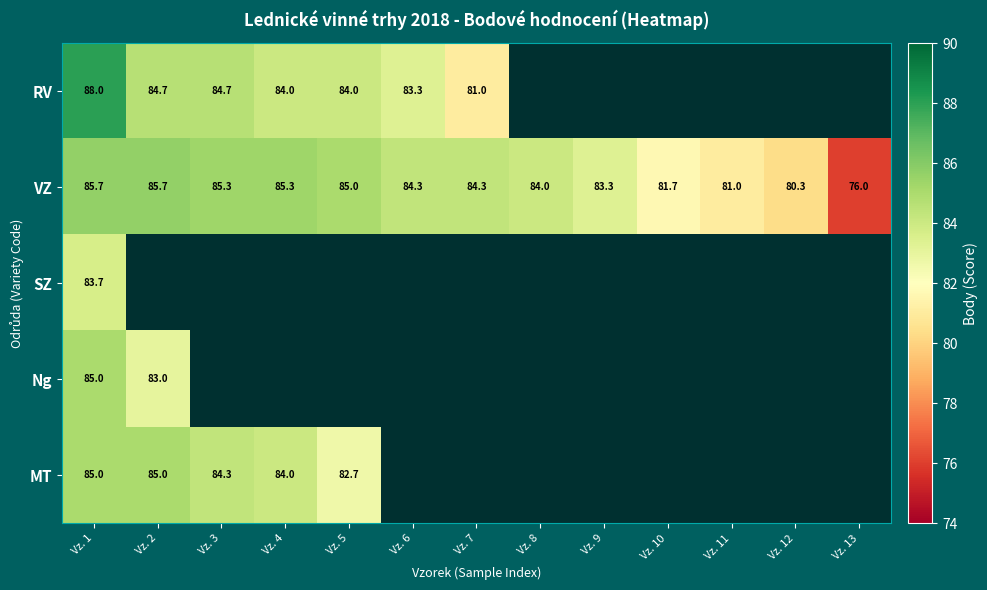

The Ng series shows 83.0 at Vz. 2. True or false?

True